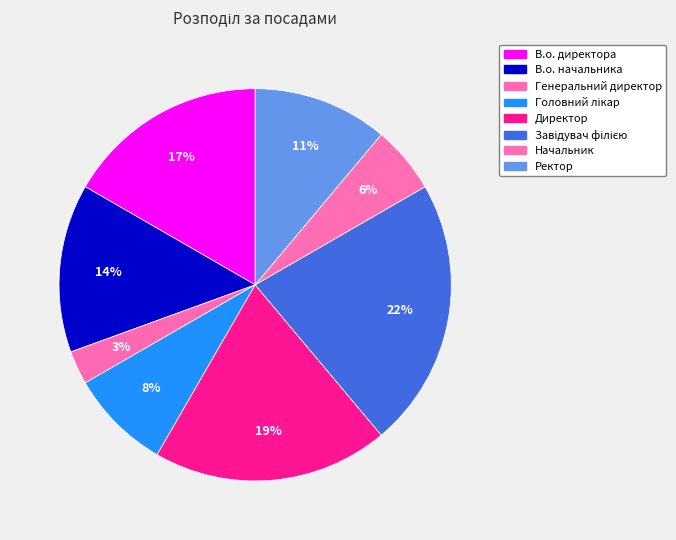

How many slices are in this pie chart?

8